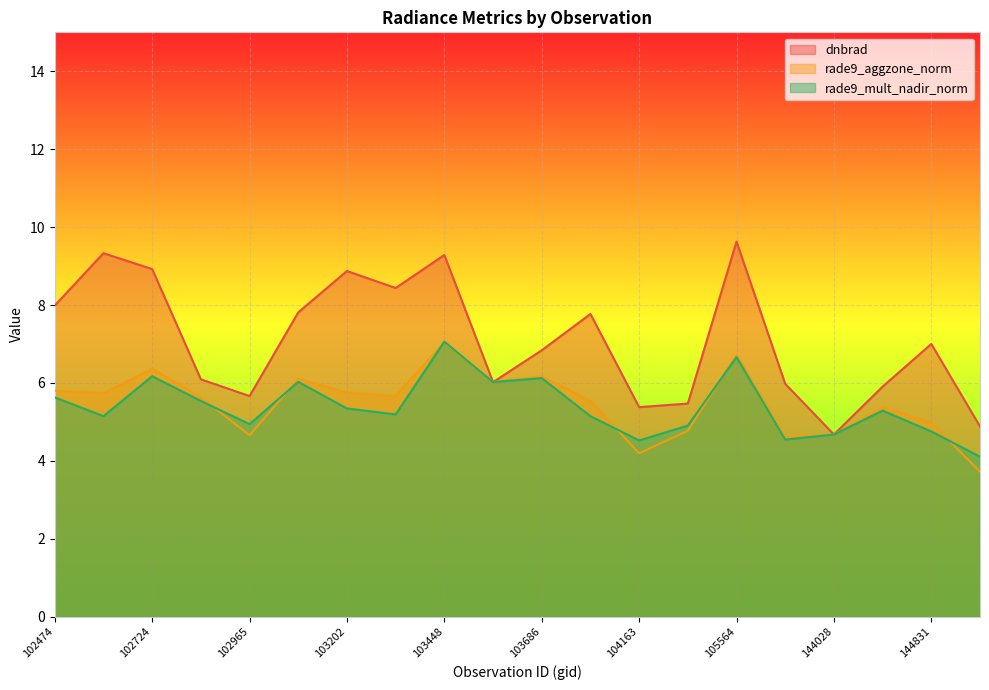

Does the chart display data point markers on the line(s)?

No